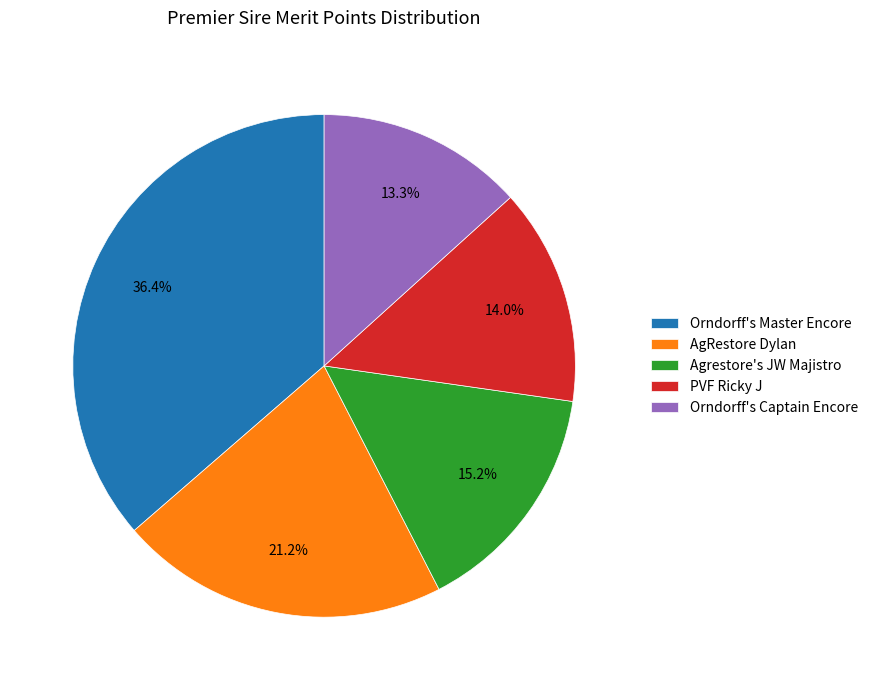

Between Orndorff's Master Encore and Orndorff's Captain Encore, which is larger?

Orndorff's Master Encore